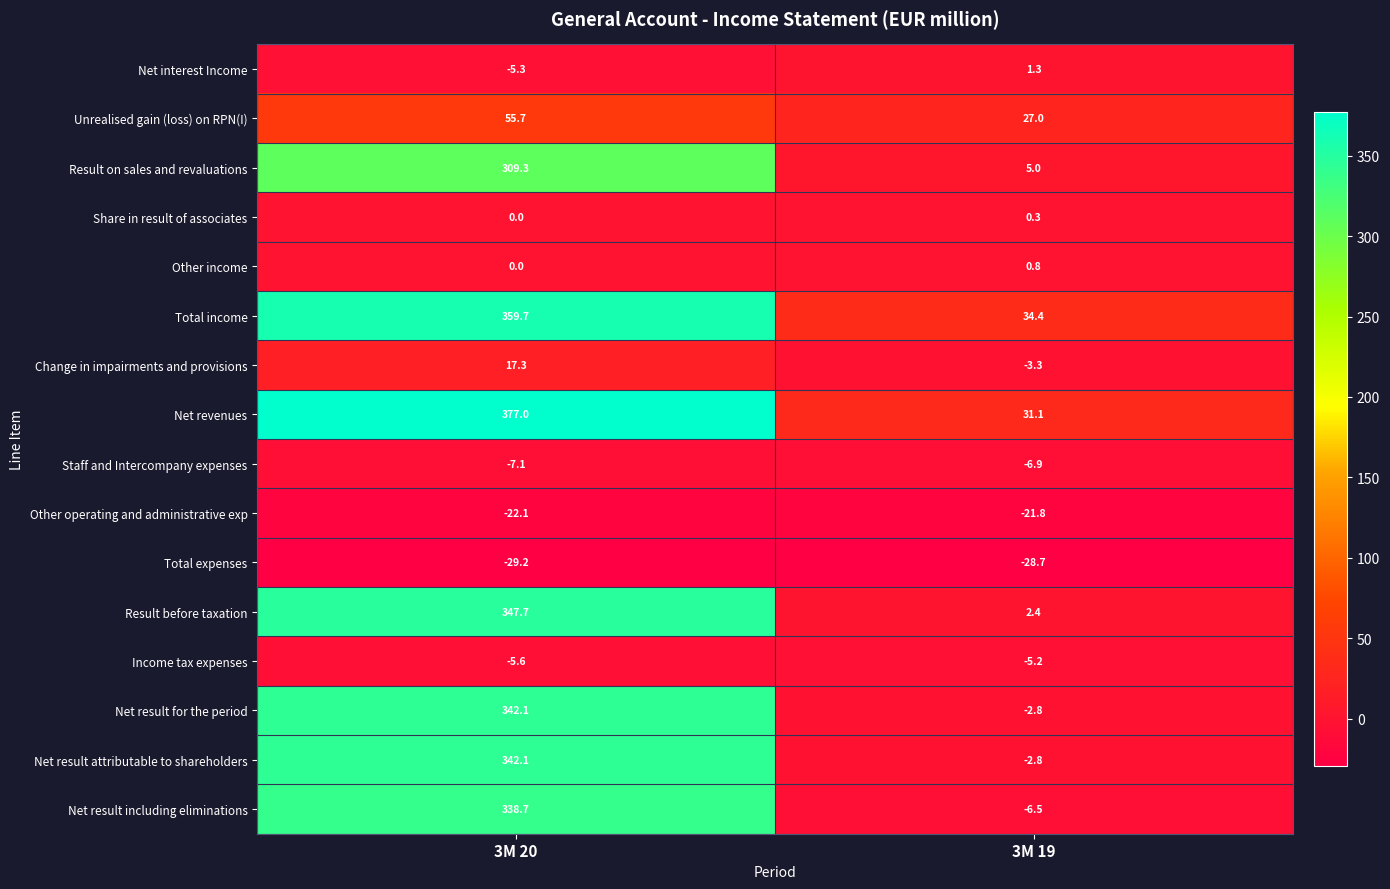

The Result on sales and revaluations series shows 5.0 at 3M 19. True or false?

True